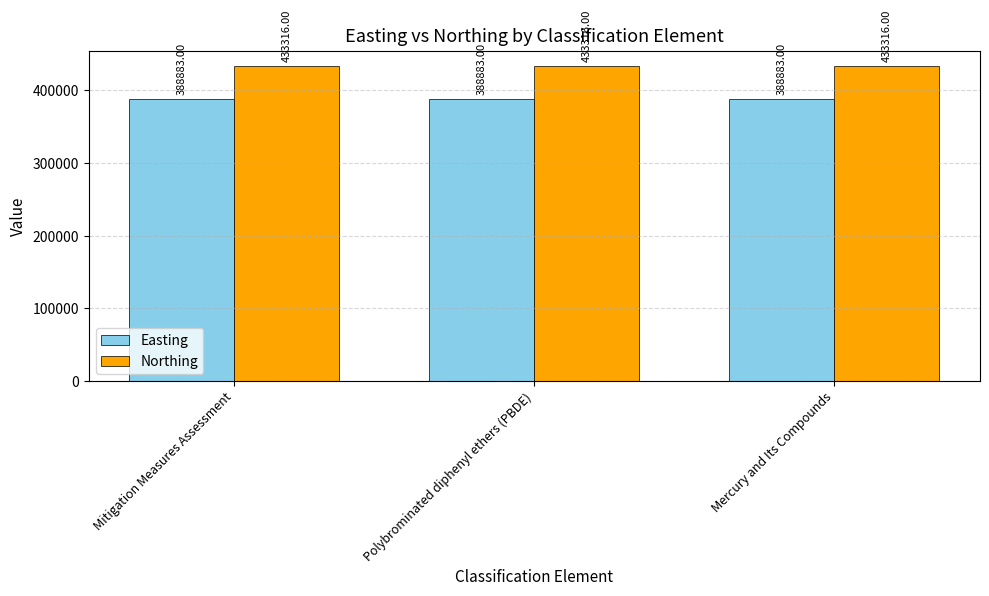

At Mitigation Measures Assessment, list the series in order from largest to smallest.

Northing, Easting